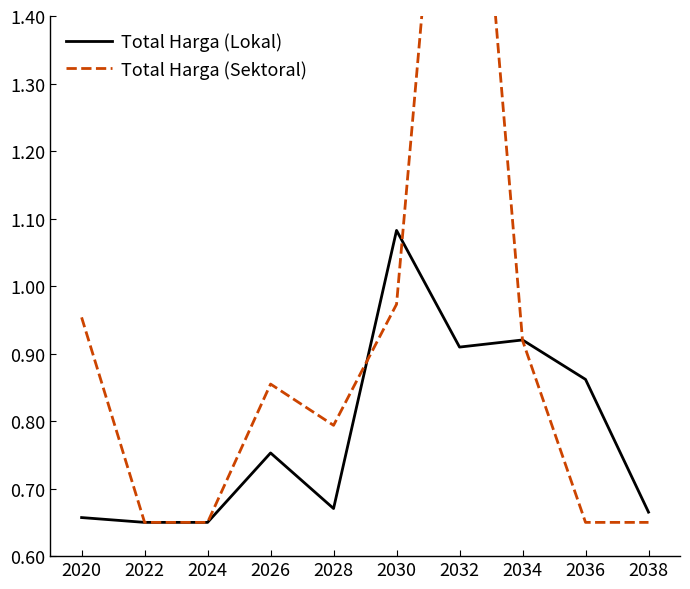

Which series changed the most between 2034 and 2038?

Total Harga (Sektoral)